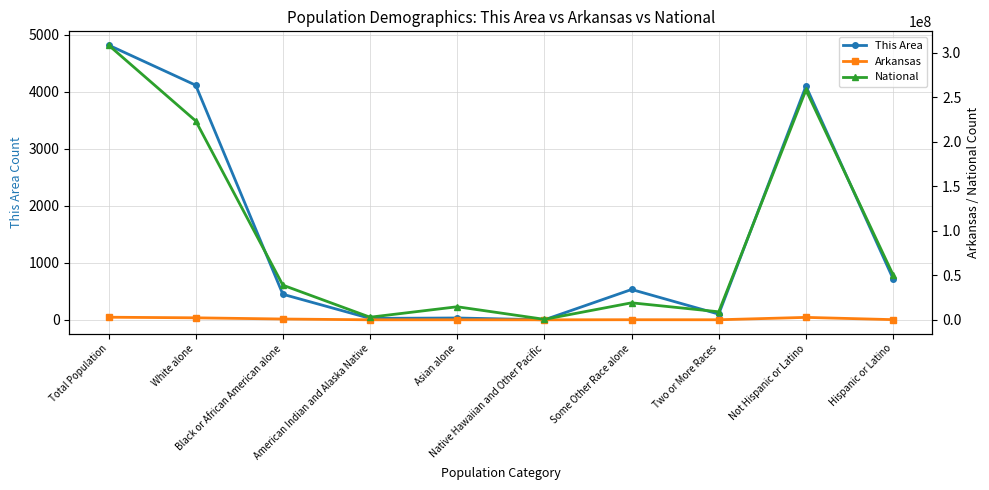

List the labels in order of Arkansas value, largest first.

Total Population, Not Hispanic or Latino, White alone, Black or African American alone, Hispanic or Latino, Some Other Race alone, Two or More Races, Asian alone, American Indian and Alaska Native, Native Hawaiian and Other Pacific